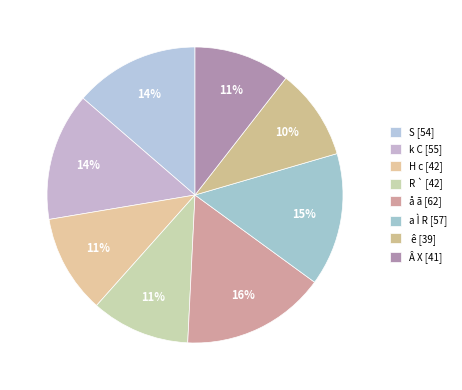

What percentage is the k C slice, to the nearest percent?

14%